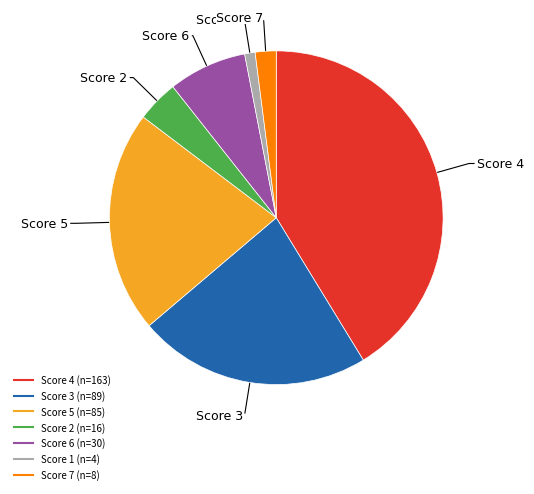

How many slices are in this pie chart?

7